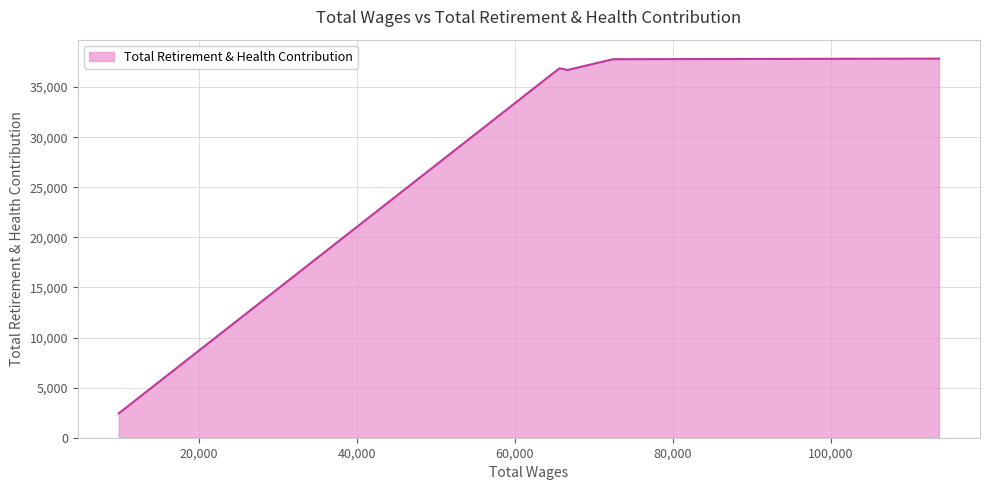

True or false: there are more than 0 points higher than both neighbors.

True